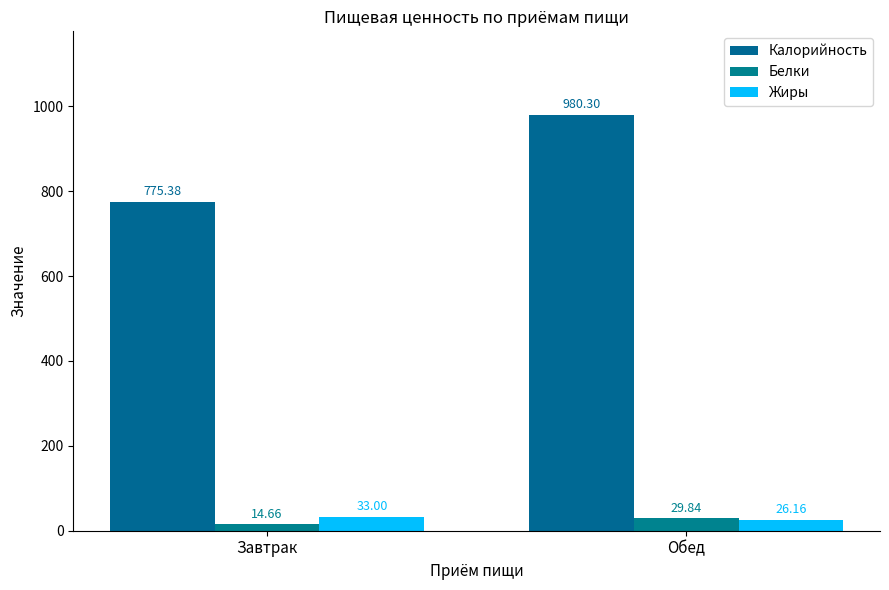

List the series in order of their peak value, lowest first.

Белки, Жиры, Калорийность